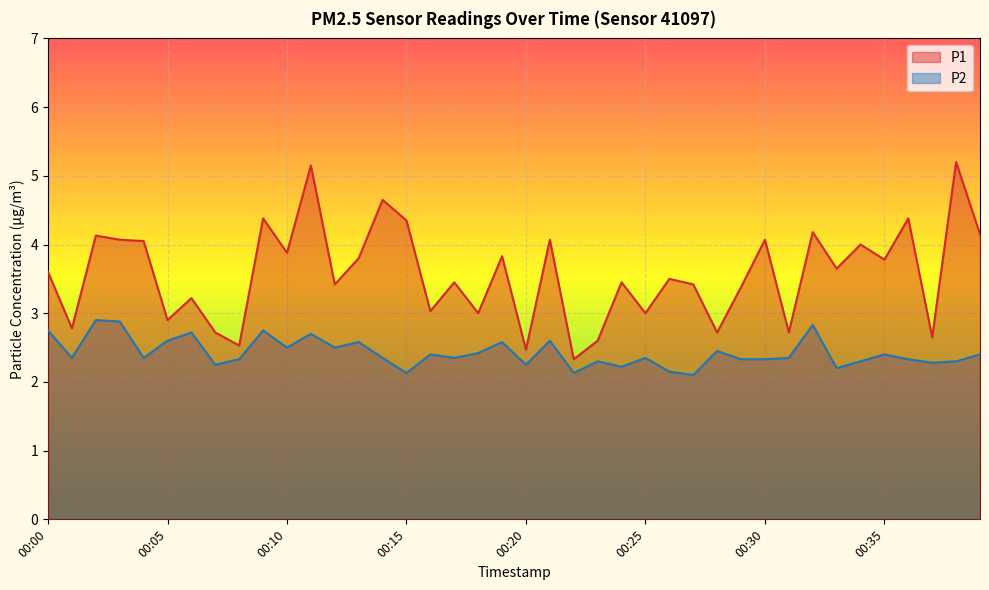

The value of P2 at 00:29 is 2.3. True or false?

True